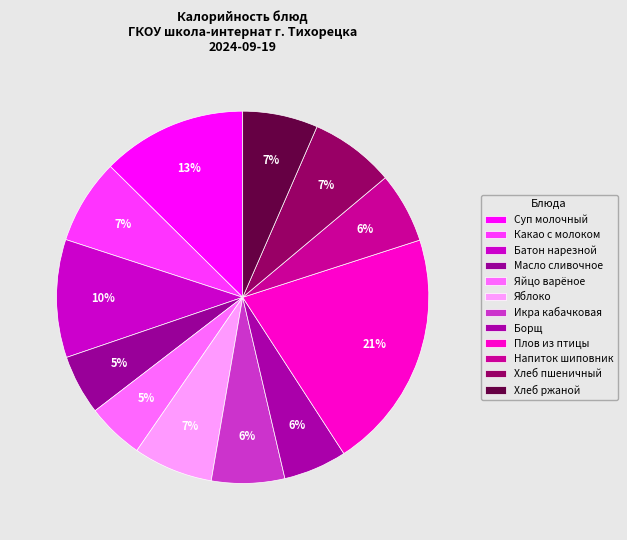

Count the number of slices in the pie.

12